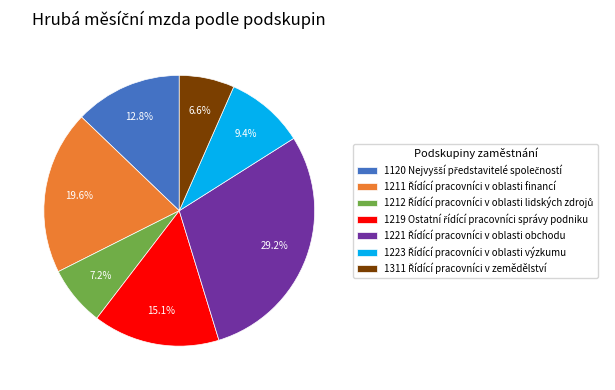

Is there any slice that represents more than half of the pie?

No